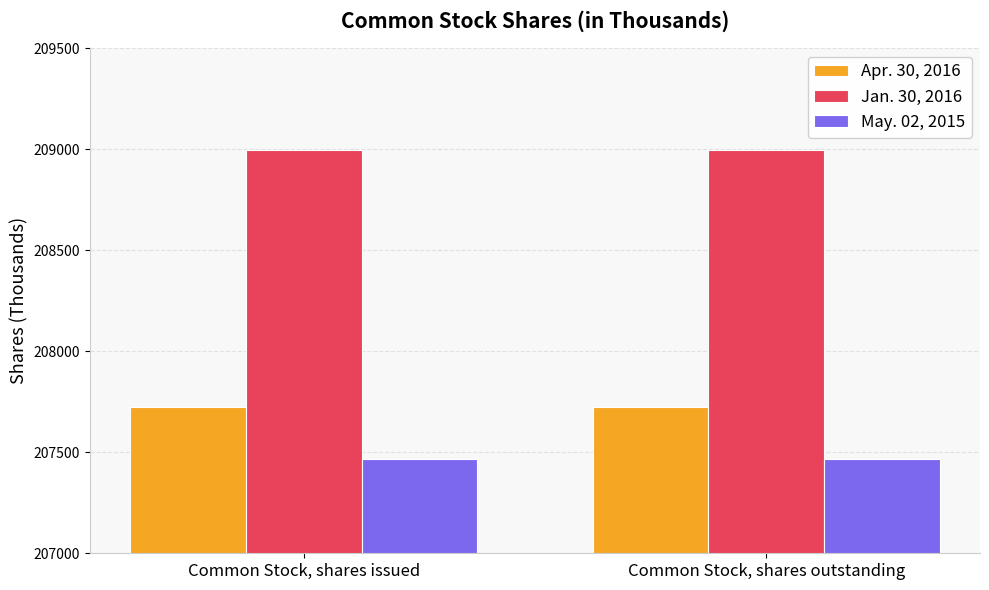

How many categories are shown in the chart?

2